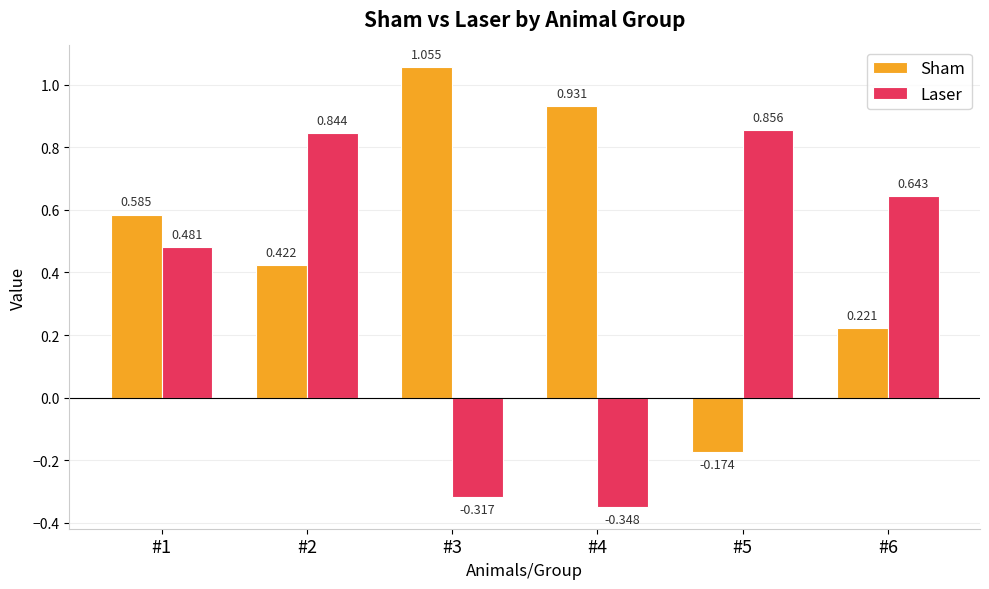

Which series has the largest total across all categories?

Sham